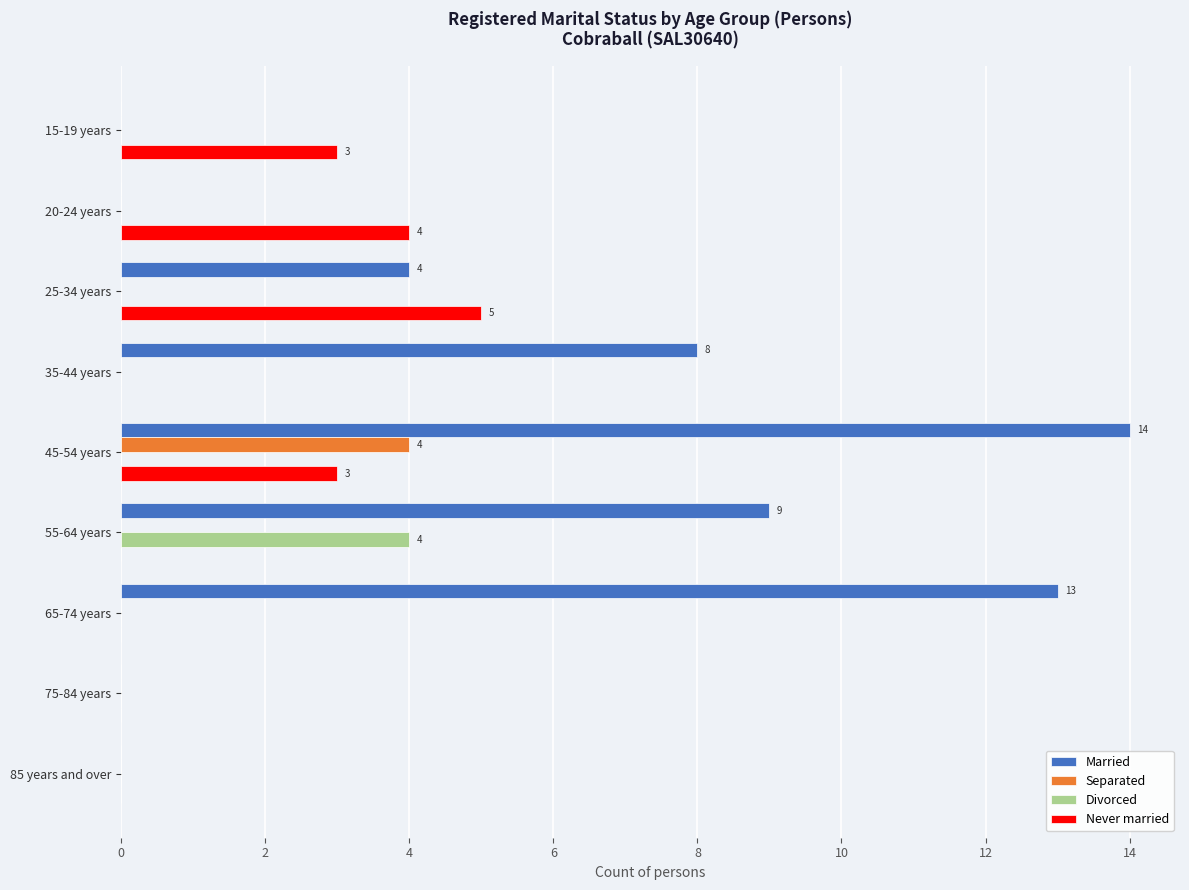

Is the value of Separated at 45-54 years greater than the value of Never married at 15-19 years?

Yes